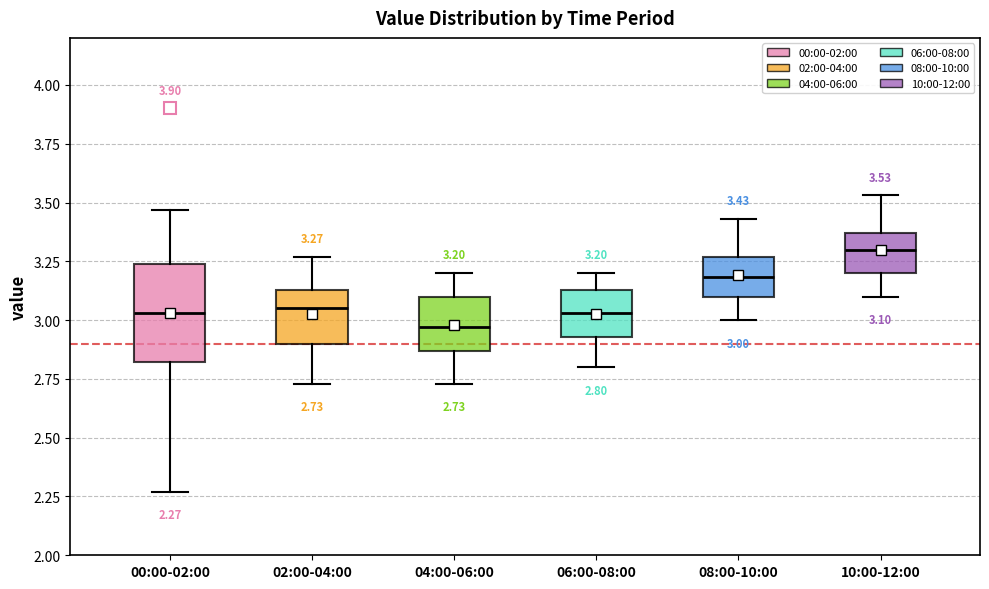

Which box is the tallest, from its lower edge to its upper edge?

00:00-02:00